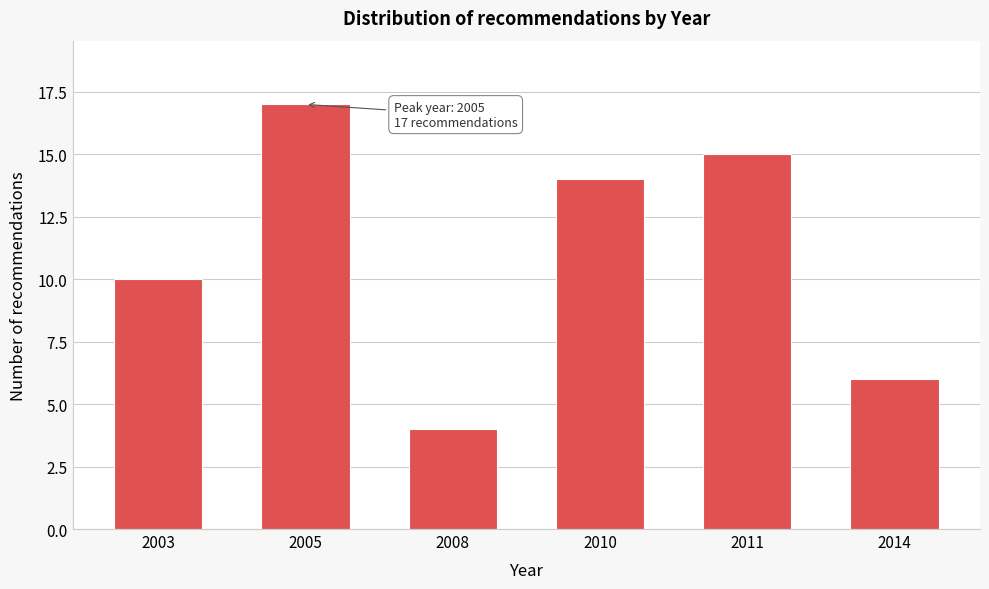

Reading right to left, what are all the values shown in this chart?

2014=6	2011=15	2010=14	2008=4	2005=17	2003=10